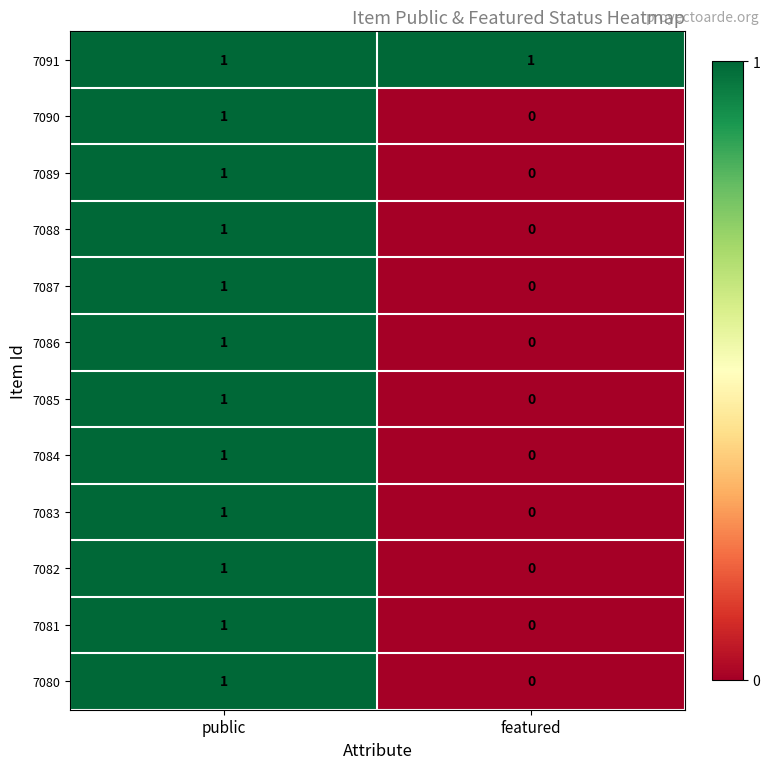

List the labels in order of 7089 value, smallest first.

featured, public